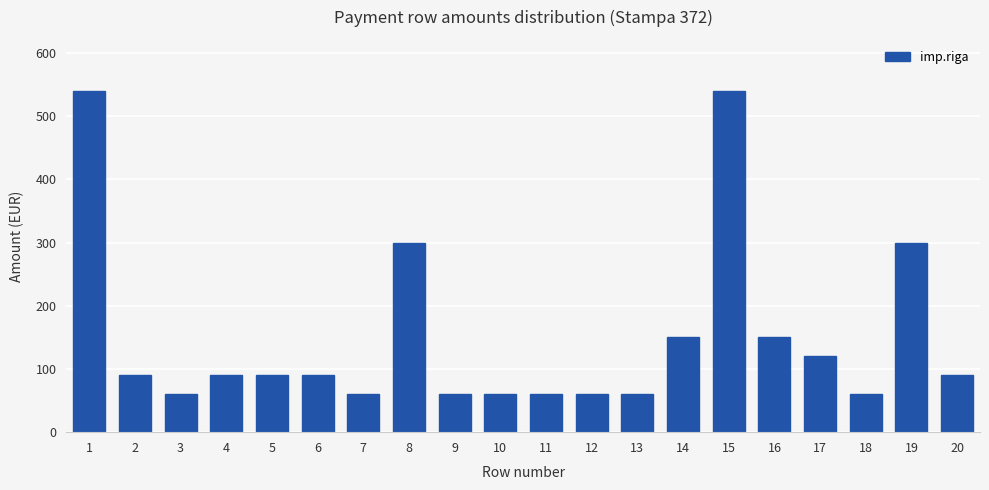

True or false: the data shows 299 at 19.

True